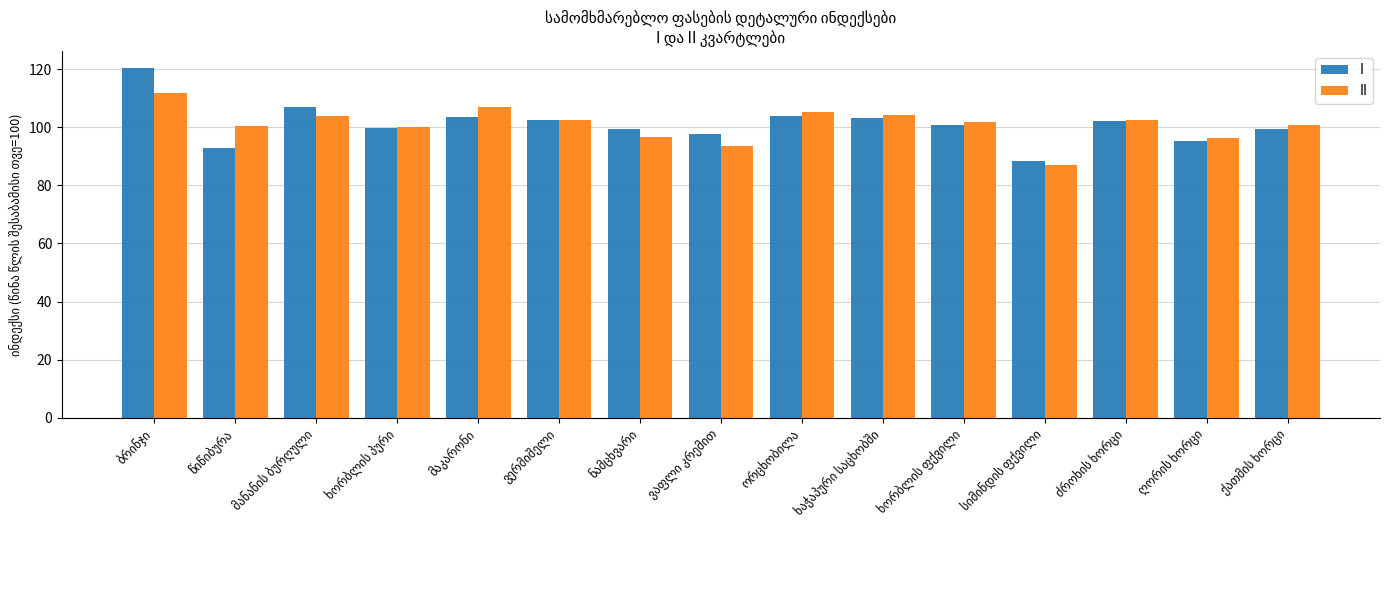

What is the greatest value displayed?

120.3